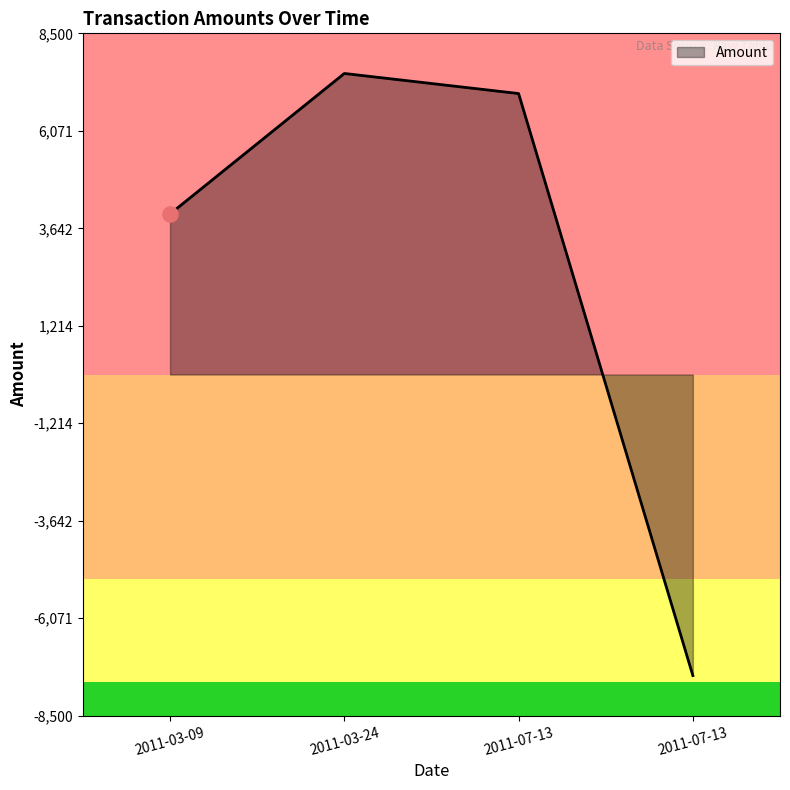

How many lines are shown in the chart?

1